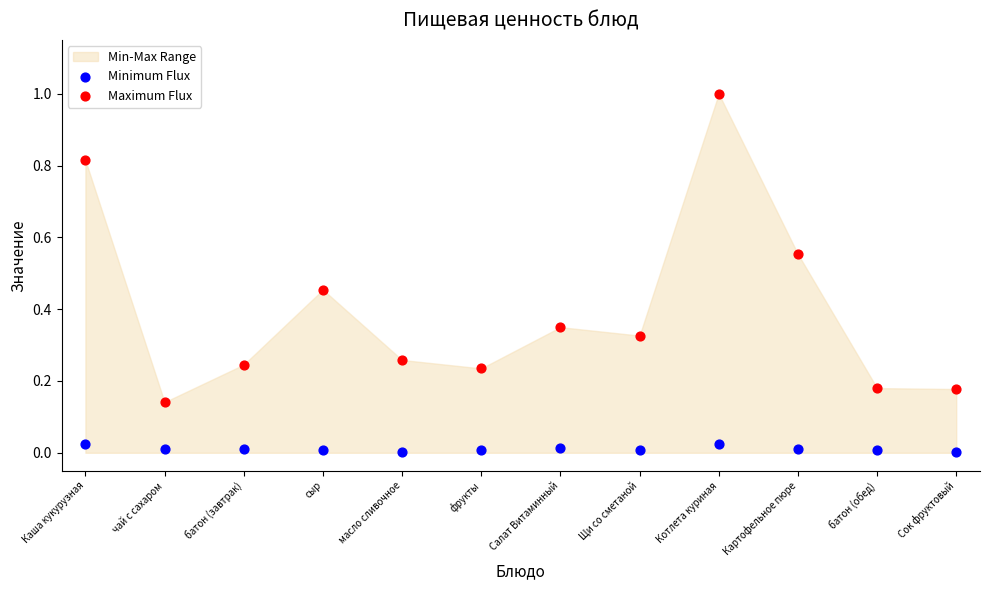

Which series contains the lowest Y value?

Minimum Flux